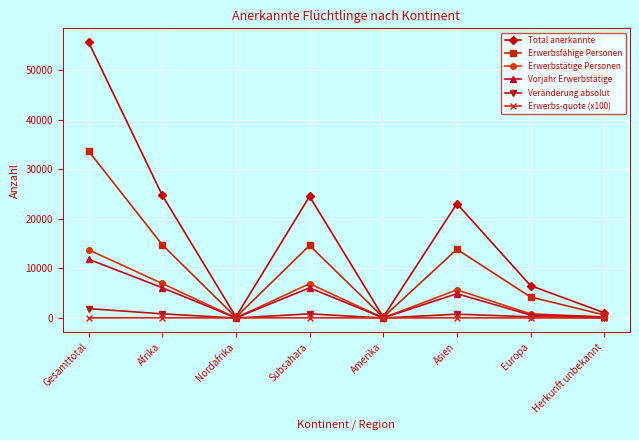

True or false: Total anerkannte has more than 1 interior local peaks.

True